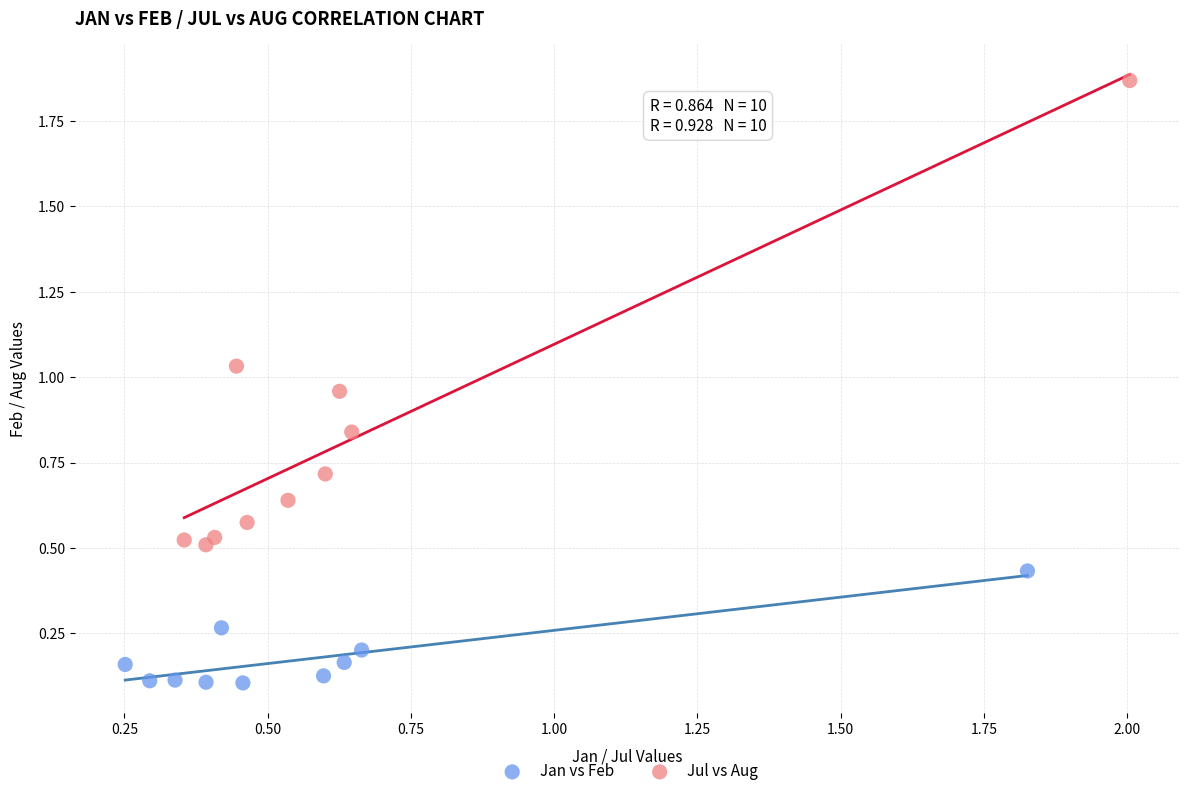

Which series reaches the maximum Y coordinate?

Jul vs Aug